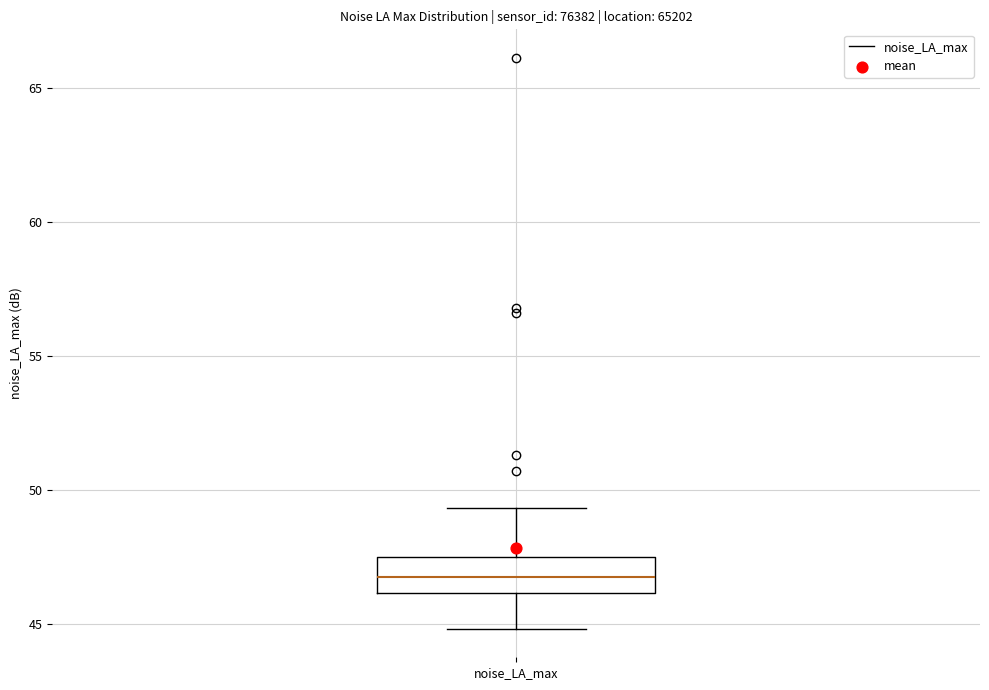

Read this box plot against the y-axis: the position of the median line, the range covered by the box, and the ends of both whiskers. The values are not printed on the chart, so give them approximately, as read against the axis.

median 47.0, box 46.0 to 47.5, whiskers 45.0 to 49.5